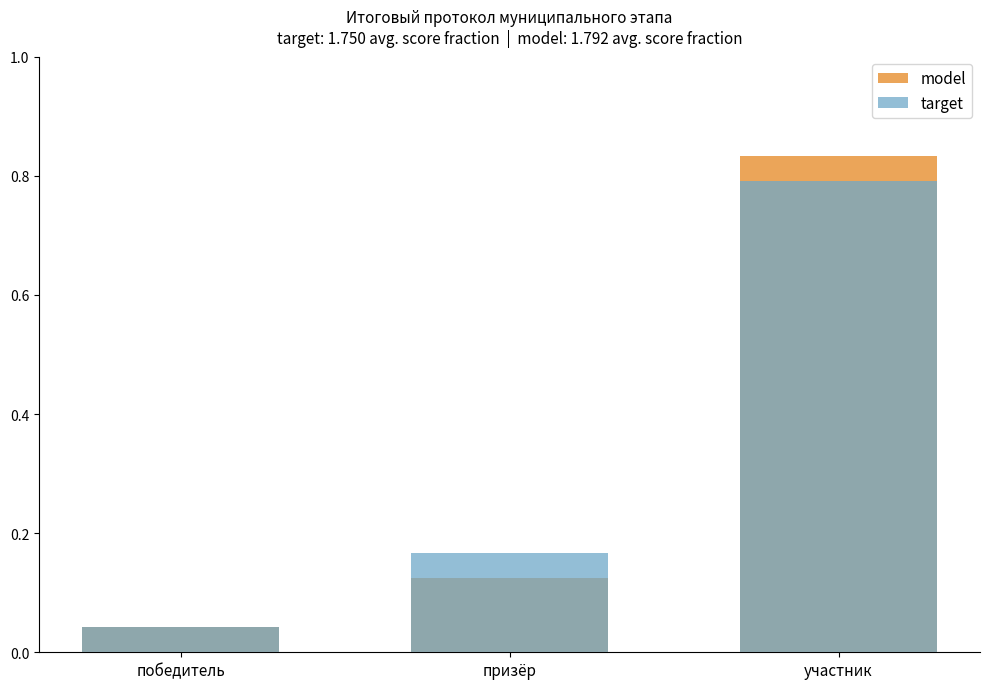

How many series are shown in this chart?

2